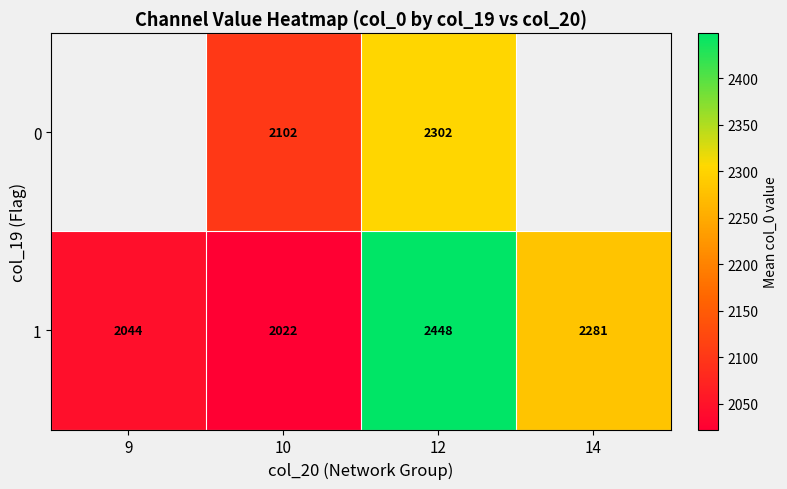

How many data points in 1 are less than 2281?

2